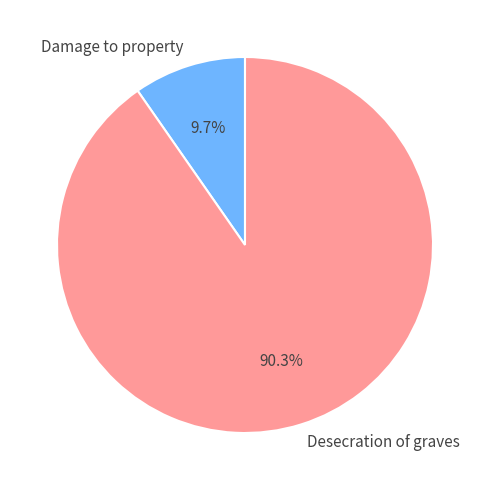

To the nearest percent, what is the difference between the Desecration of graves and Damage to property slice percentages?

81%